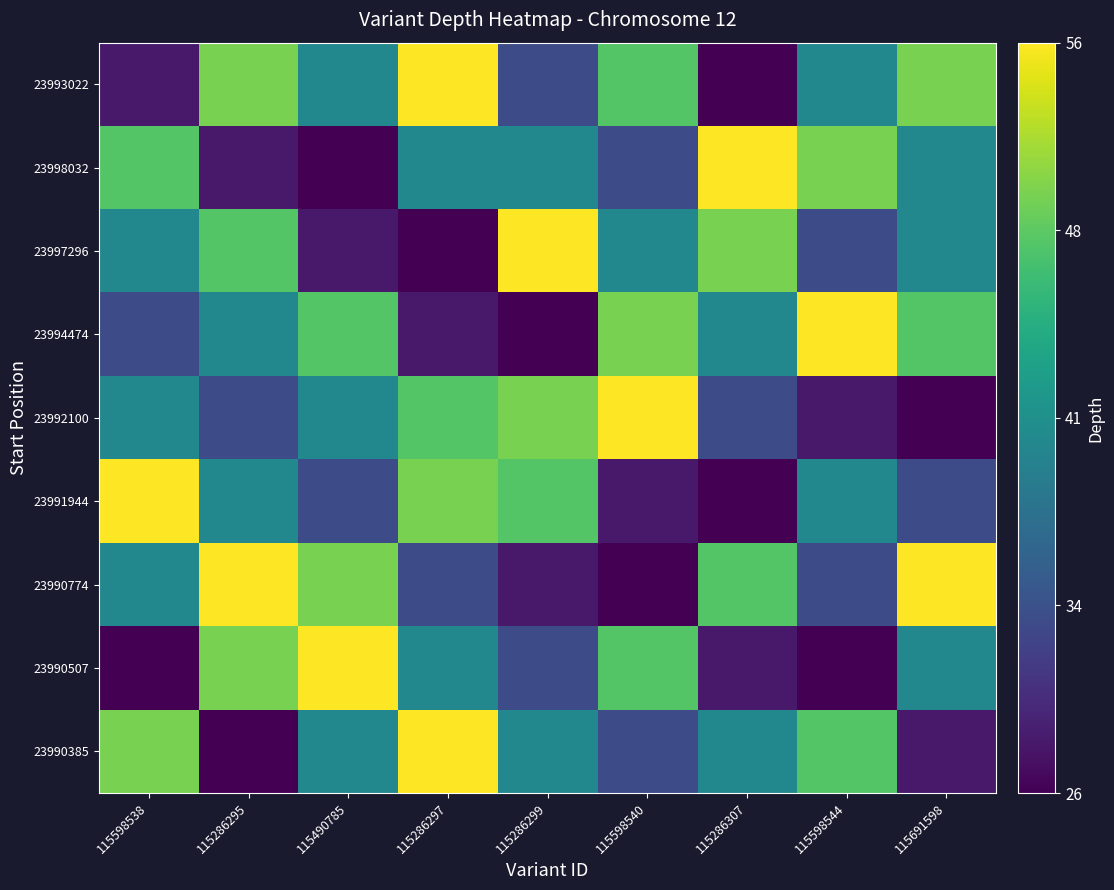

The value of 23990774 at 115598544 is 48. True or false?

False